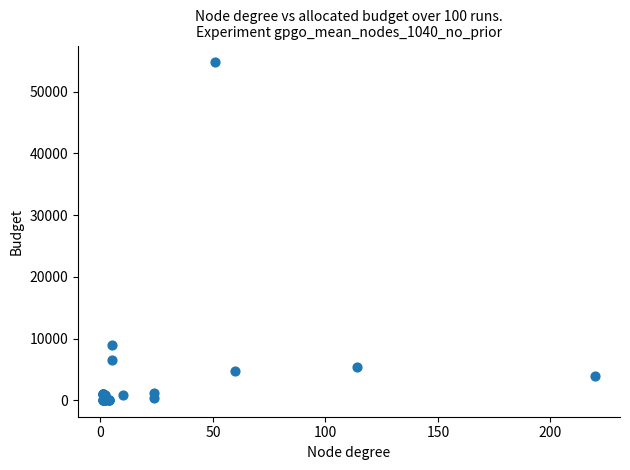

What Y value in the scatter plot is closest to 27402?

8900.0